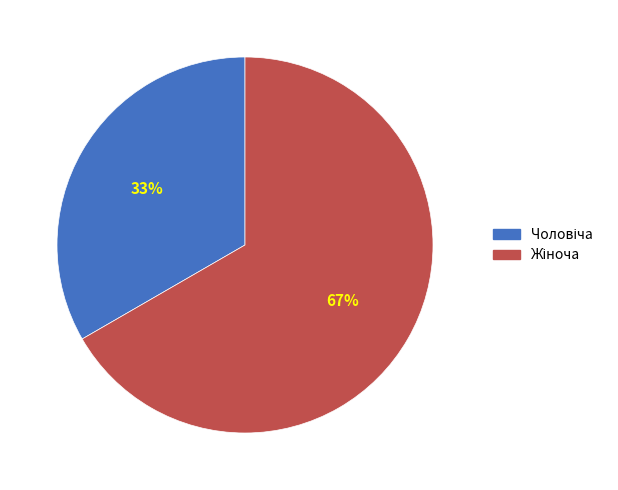

Does any single category account for the majority?

Yes